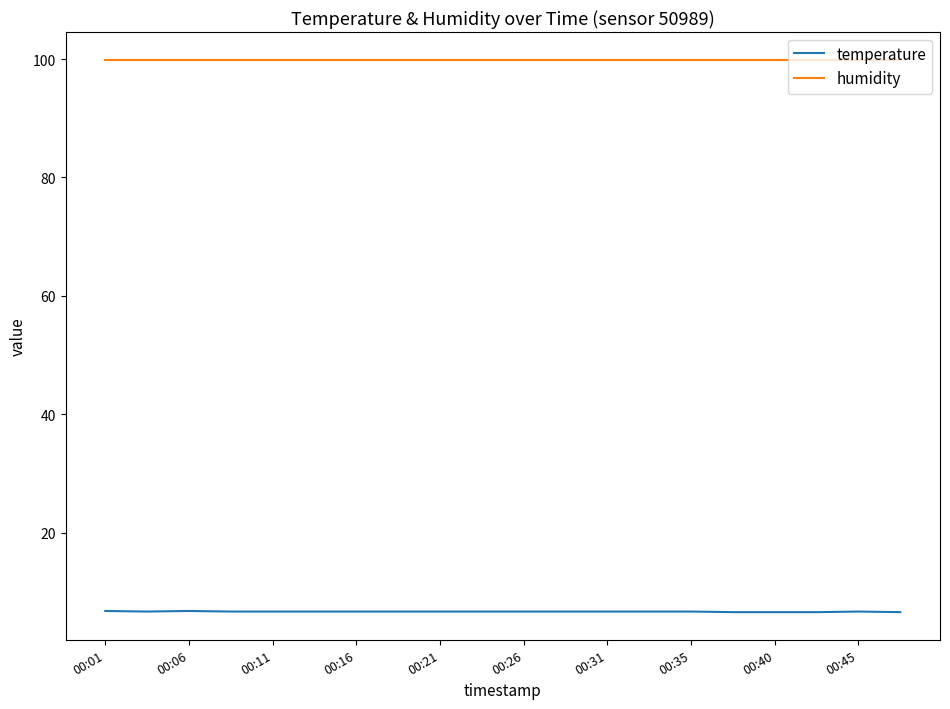

Which series has the largest total across all categories?

humidity